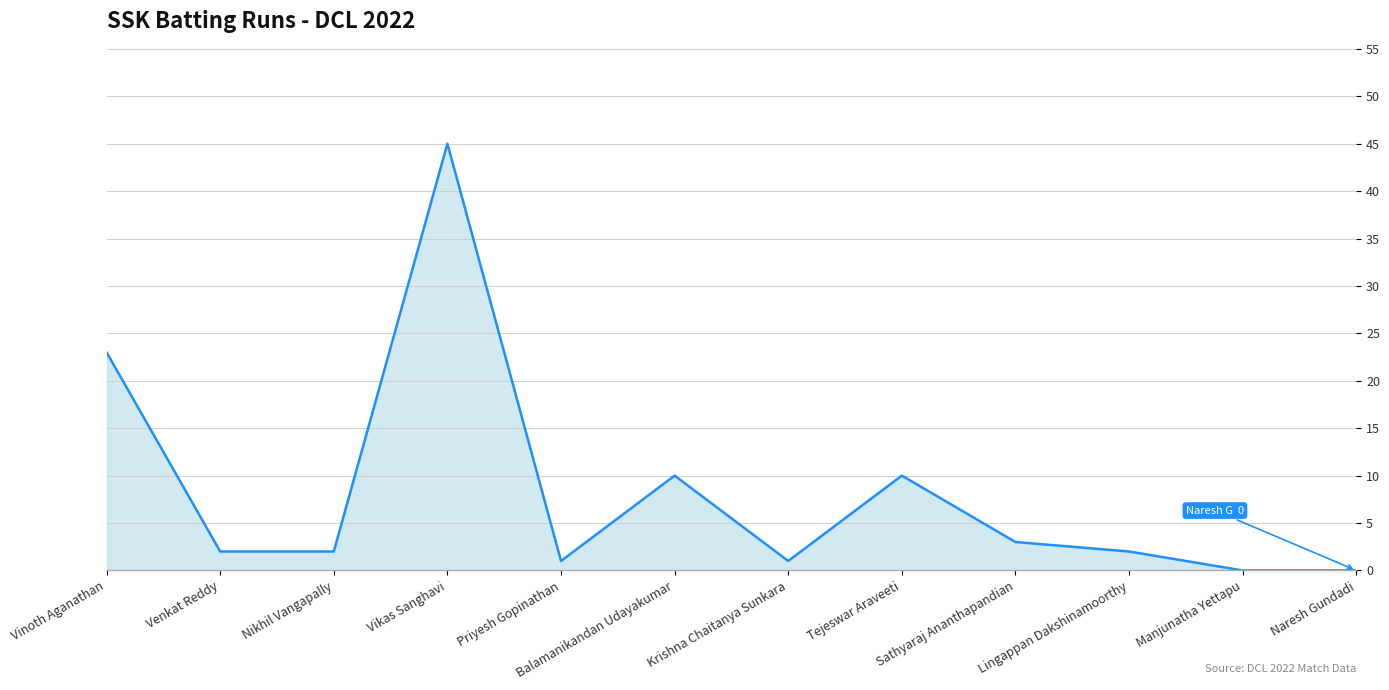

At which category does the chart reach its peak across all series?

Vikas Sanghavi